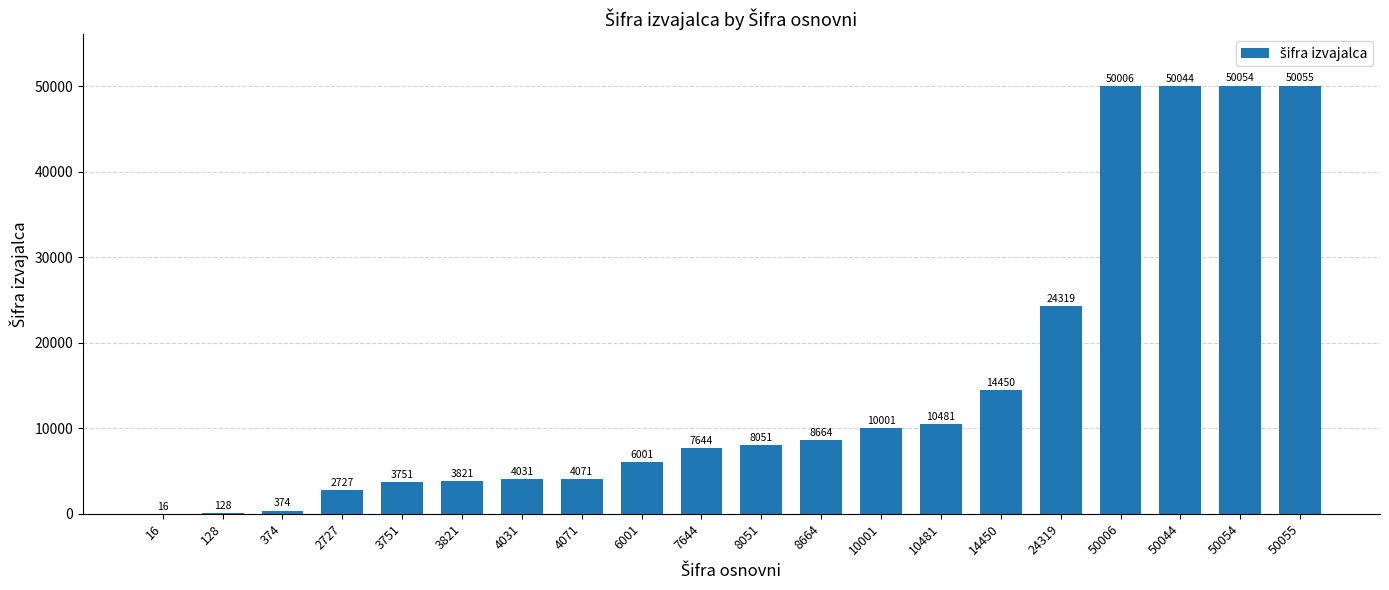

How many series are shown in this chart?

1